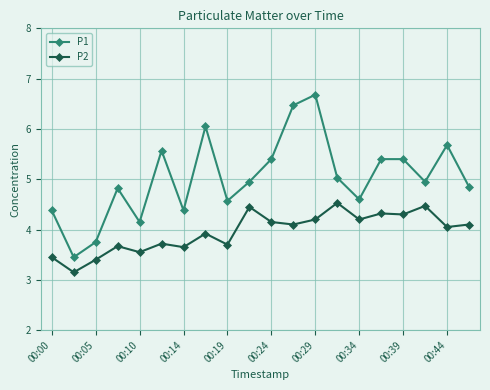

What is the value of the P2 point at the 9th from the left?

3.7